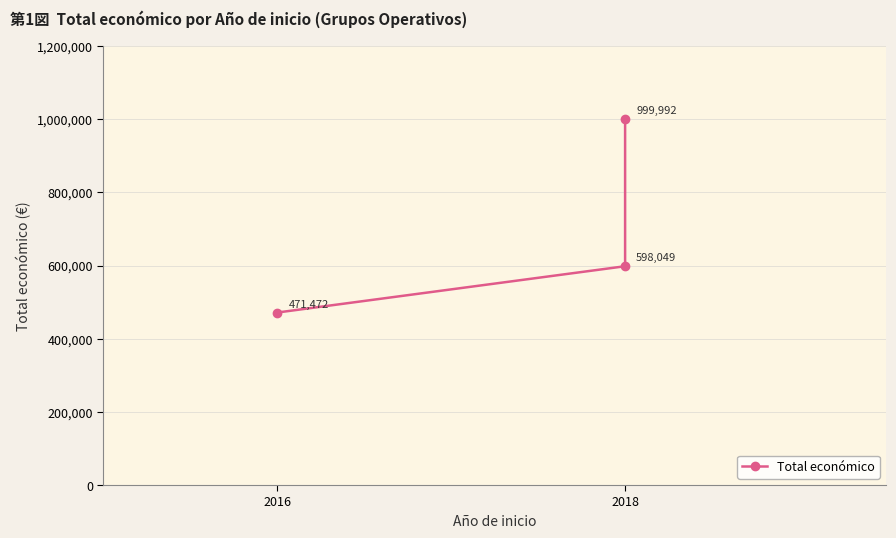

Does the chart display data point markers on the line(s)?

Yes